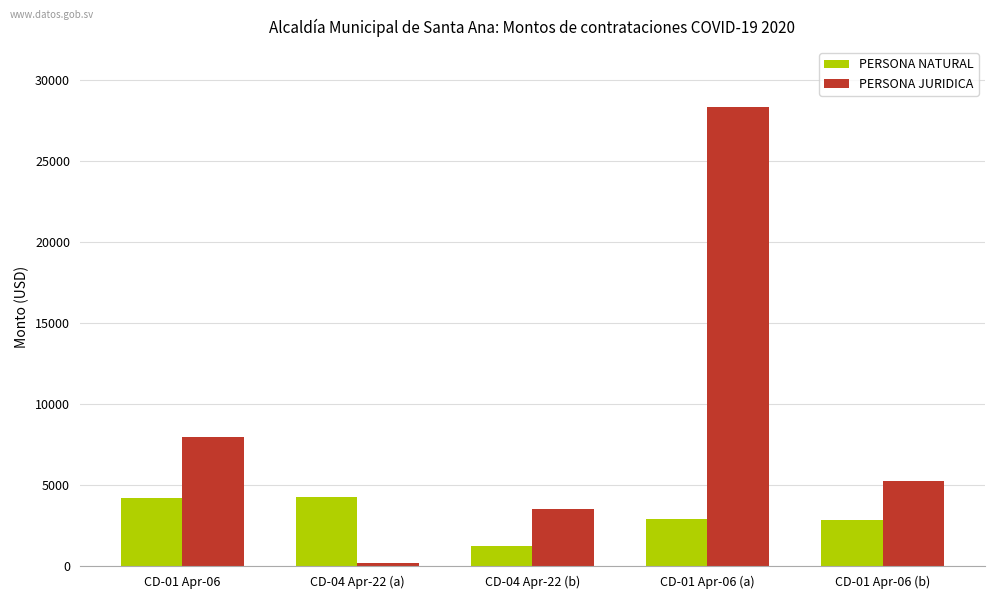

Rank the series by their maximum value, from highest to lowest.

PERSONA JURIDICA, PERSONA NATURAL